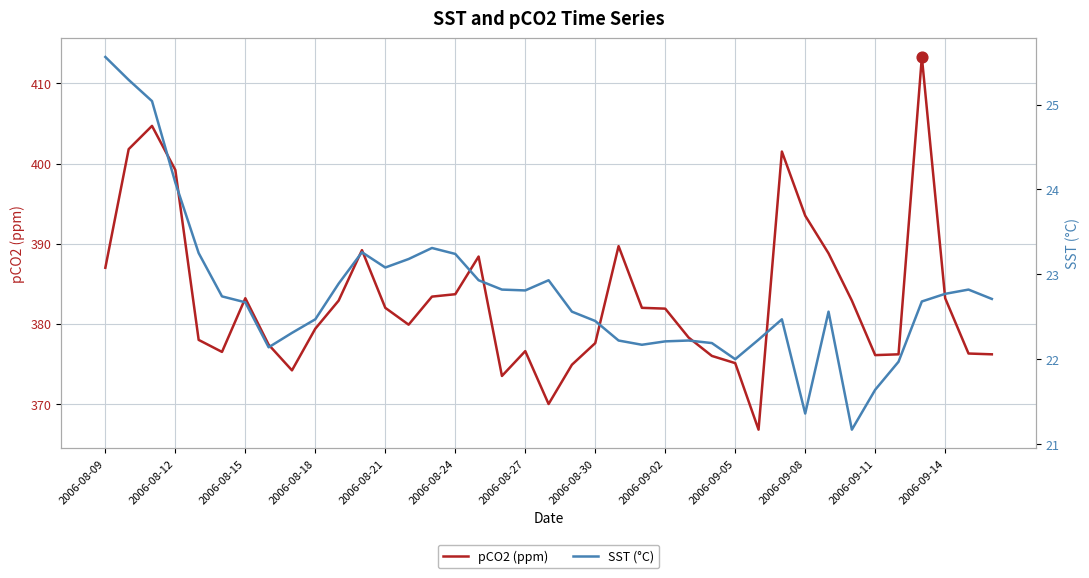

At how many categories does at least one series exceed 285?

39